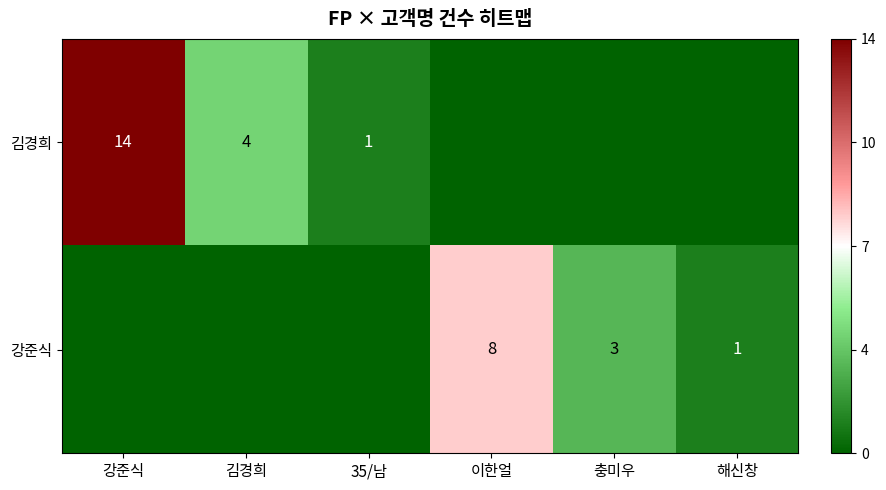

At which category does the chart reach its minimum across all series?

이한얼